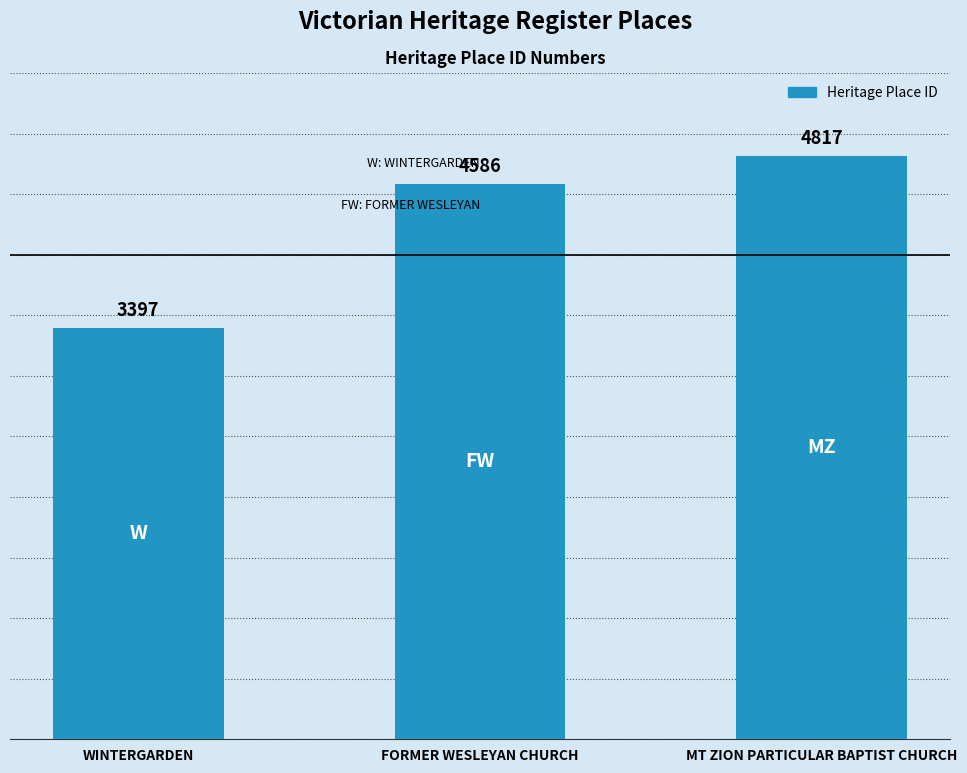

True or false: the data shows 4817 at MT ZION PARTICULAR BAPTIST CHURCH.

True